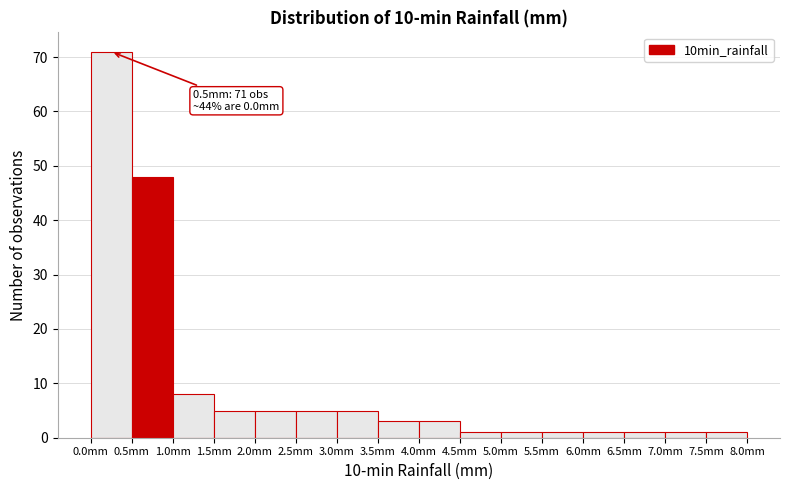

Over which range of the x-axis is the bar tallest?

0.0 to 0.5